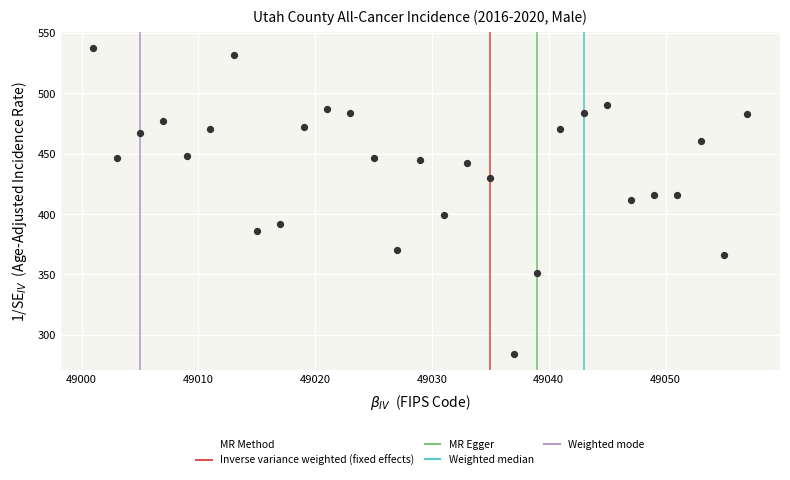

What is the range of Y values (max minus min)?

253.9